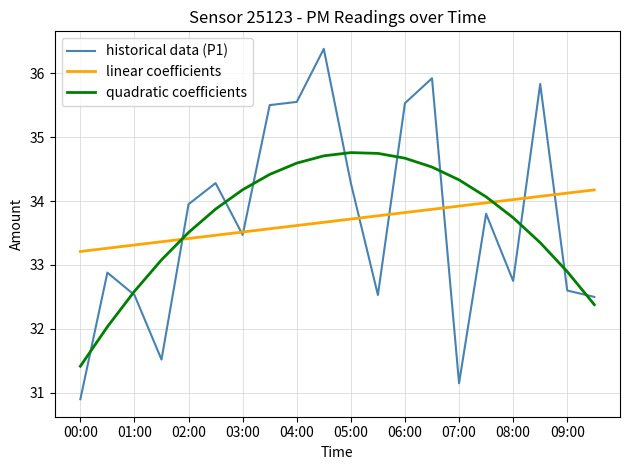

List the series in order of their peak value, lowest first.

linear coefficients, quadratic coefficients, historical data (P1)